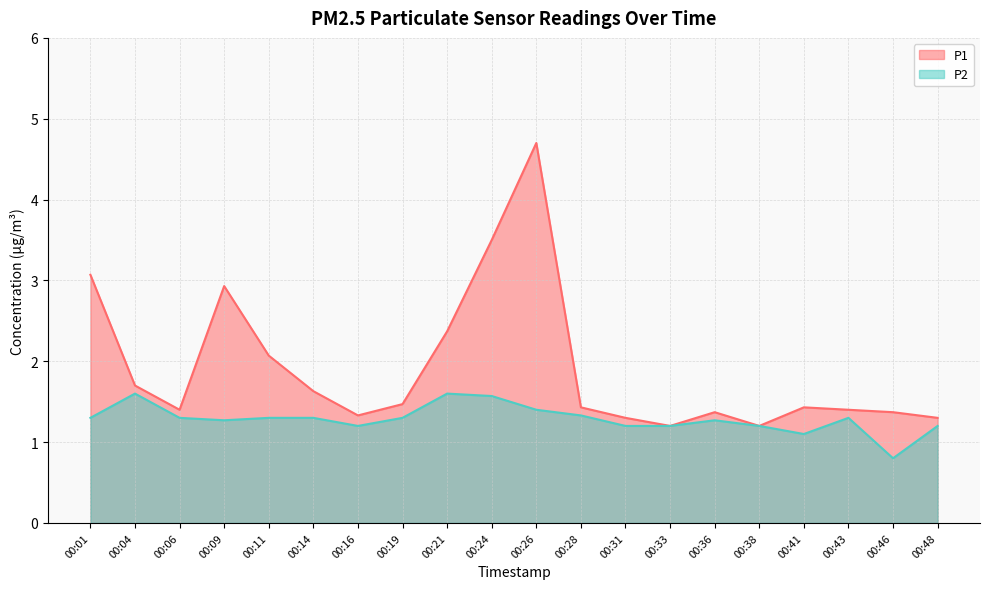

How many lines are shown in the chart?

2